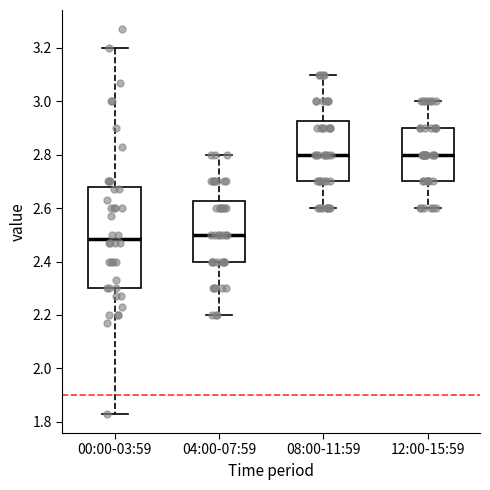

Reading left to right, transcribe this box plot: for each box, give where its median line is, the range the box spans, and where its two whiskers end, as read against the y-axis. The values are not printed on the chart, so give them approximately, as read against the axis.

00:00-03:59: median 2.48, box 2.30 to 2.68, whiskers 1.84 to 3.20
04:00-07:59: median 2.50, box 2.40 to 2.62, whiskers 2.20 to 2.80
08:00-11:59: median 2.80, box 2.70 to 2.92, whiskers 2.60 to 3.10
12:00-15:59: median 2.80, box 2.70 to 2.90, whiskers 2.60 to 3.00